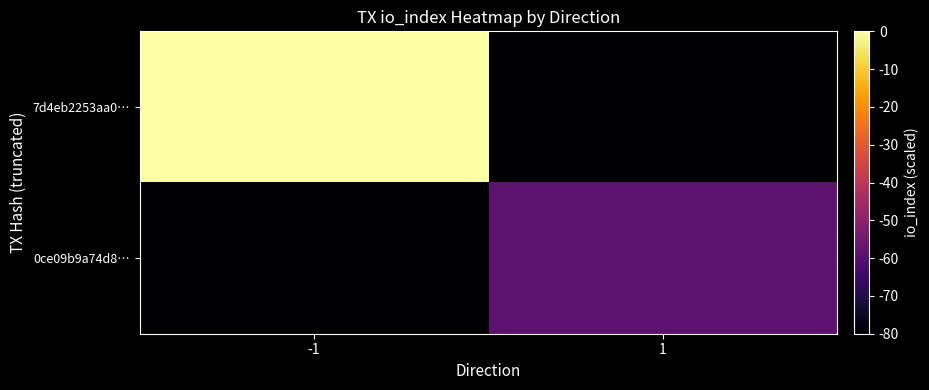

Reading left to right, transcribe all the data shown in this chart.

7d4eb2253aa0…: -1=0.0	1=-80.0
0ce09b9a74d8…: -1=-80.0	1=-58.7